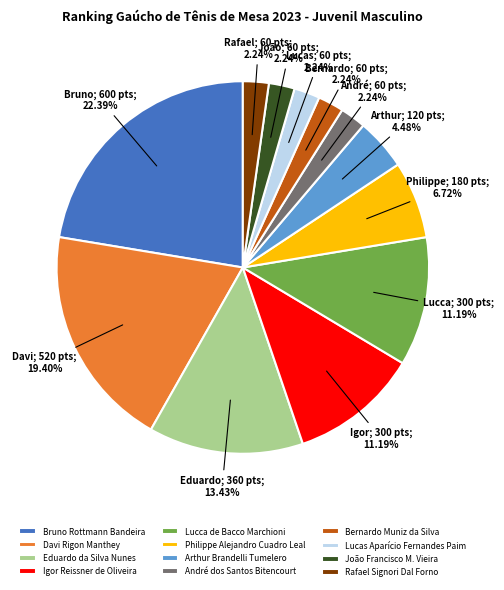

What percentage is the André dos Santos Bitencourt slice, to the nearest percent?

2%